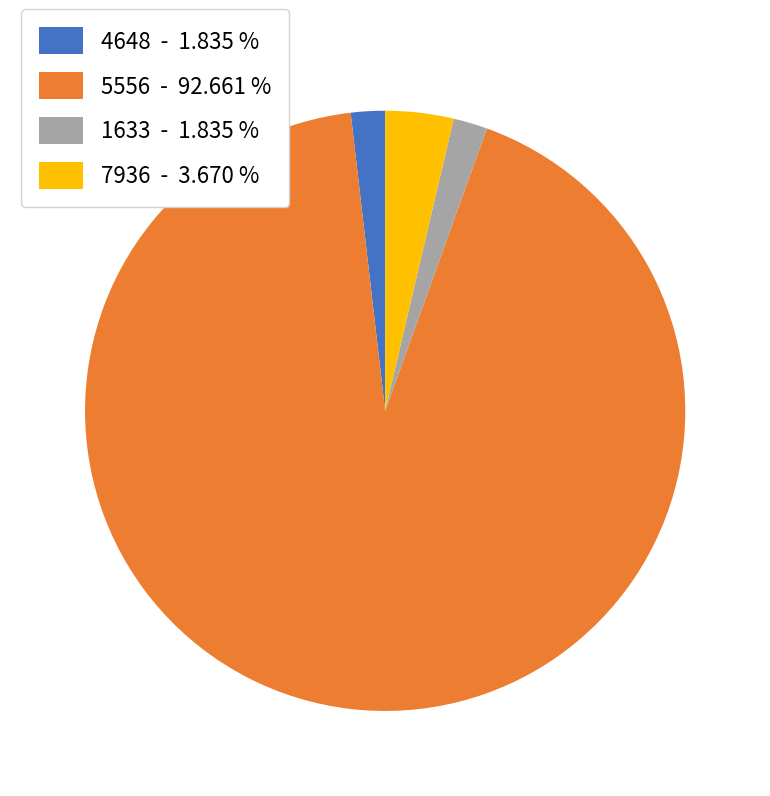

What is the majority slice?

5556